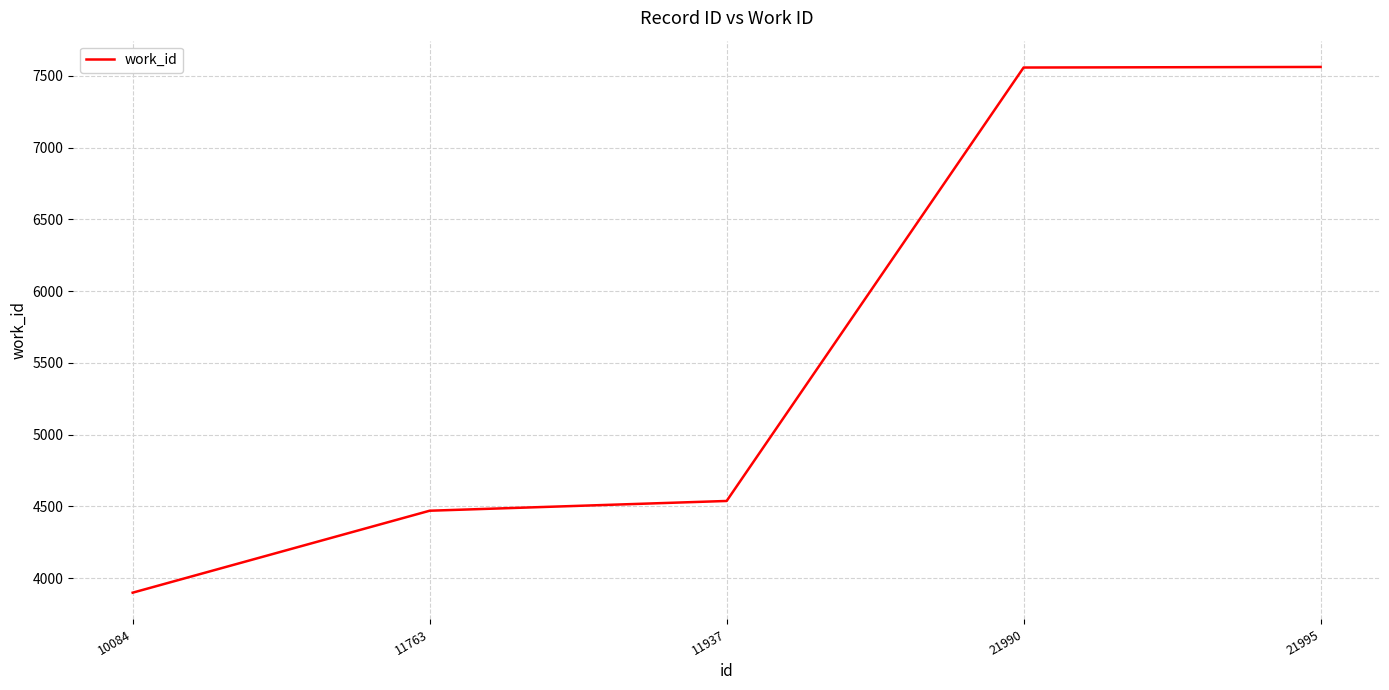

What is the ratio of the value at 11763 to the value at 21990?

0.6